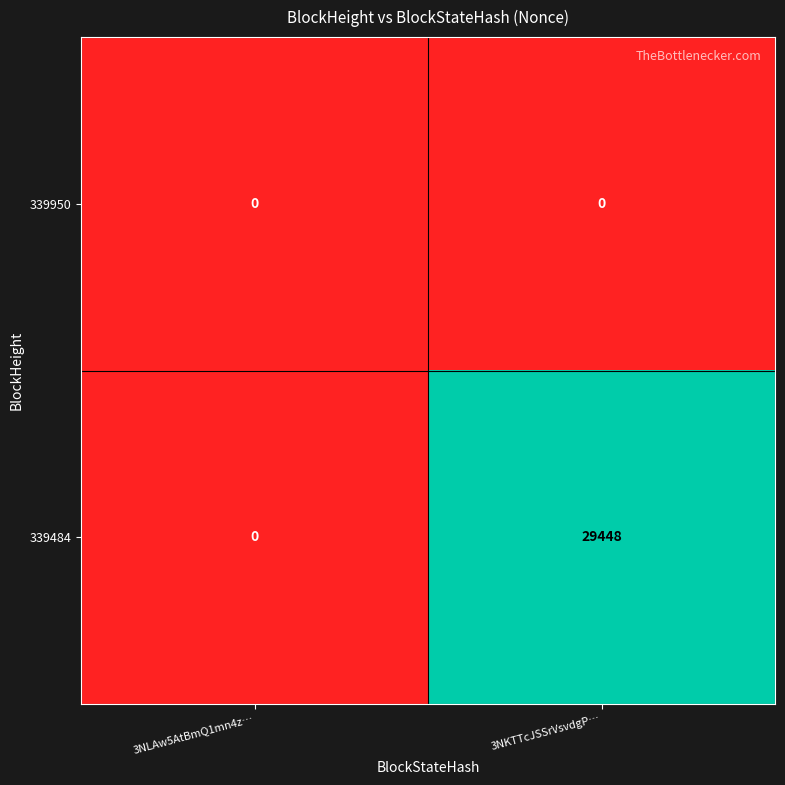

Reading left to right, extract all data points from this chart.

339950: 3NLAw5AtBmQ1mn4z…=0	3NKTTcJSSrVsvdgP…=0
339484: 3NLAw5AtBmQ1mn4z…=0	3NKTTcJSSrVsvdgP…=29448